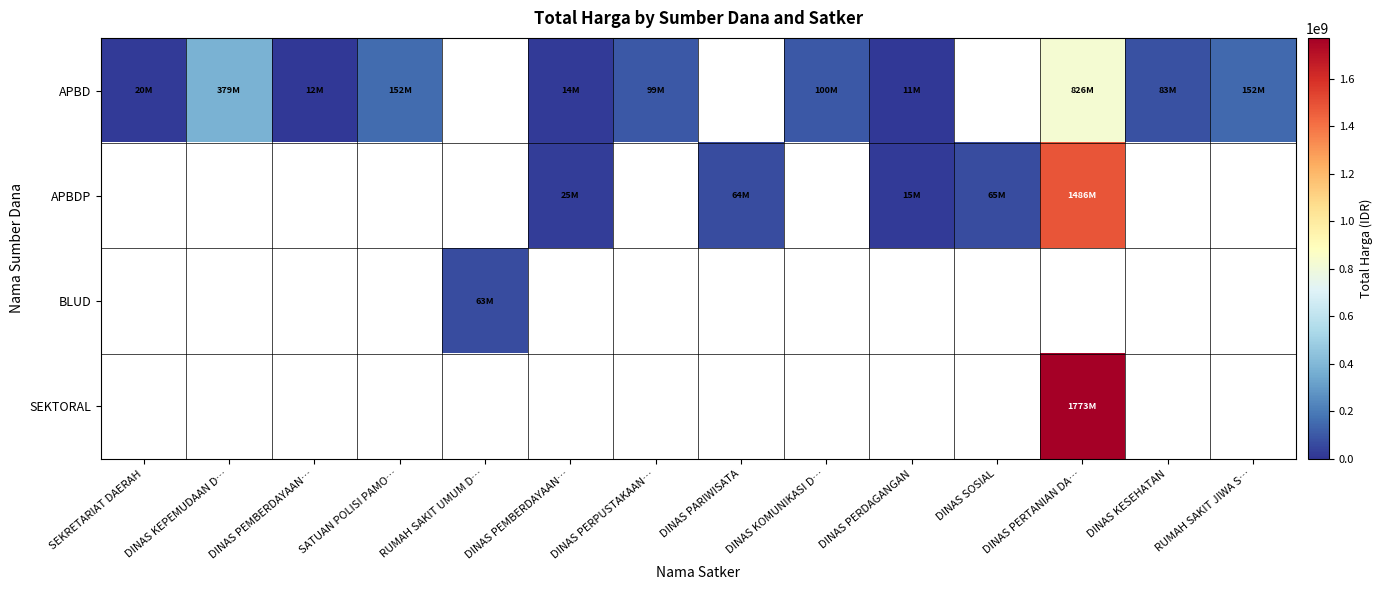

At how many categories does at least one series exceed 356118964?

2